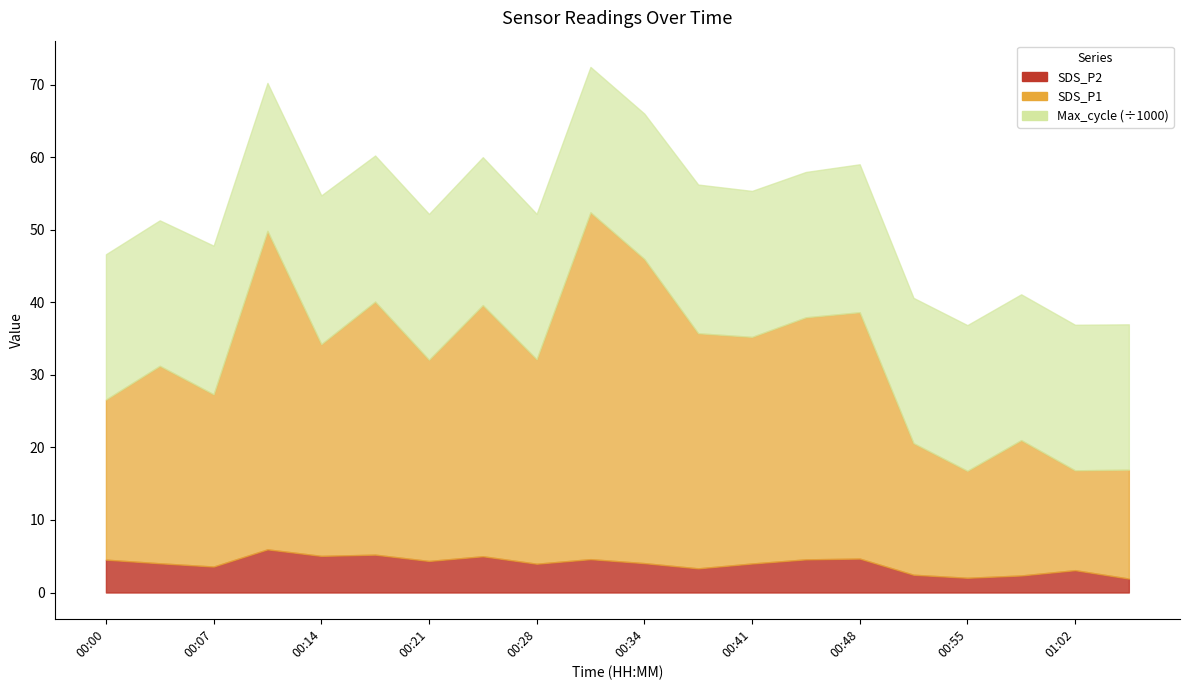

At which label does SDS_P1 first exceed 34?

00:10